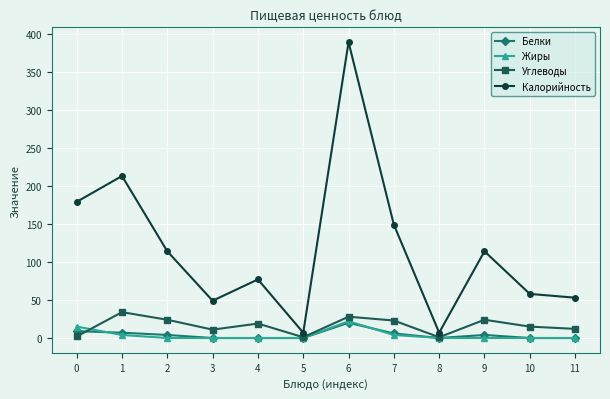

What is the highest value of the Жиры series?

22